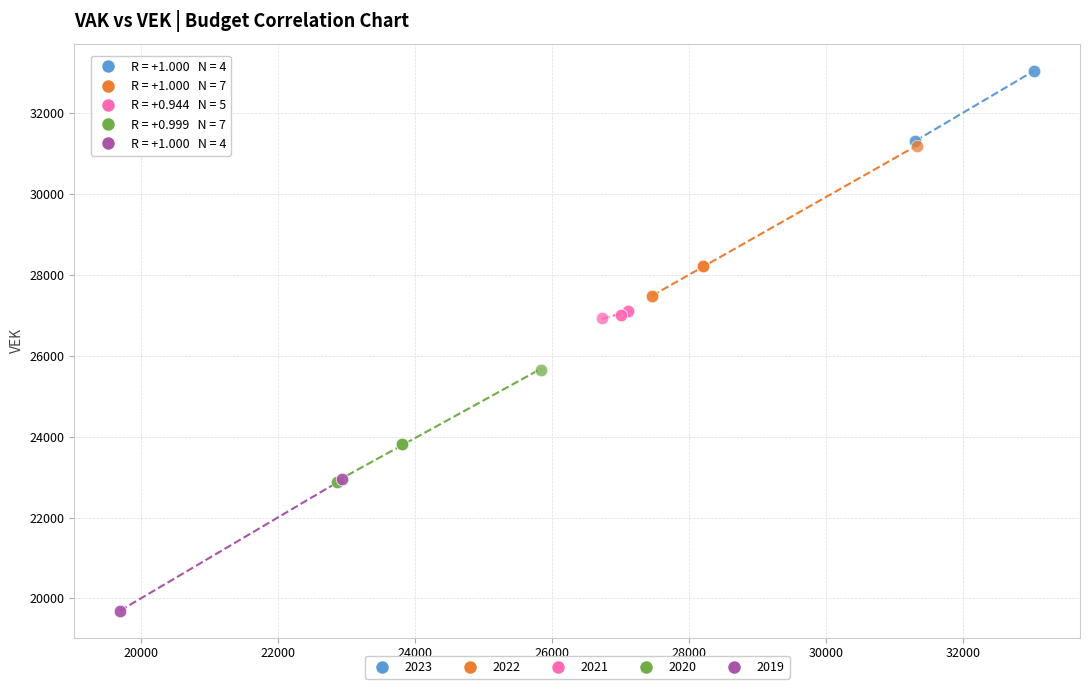

Which series reaches the maximum Y coordinate?

2023